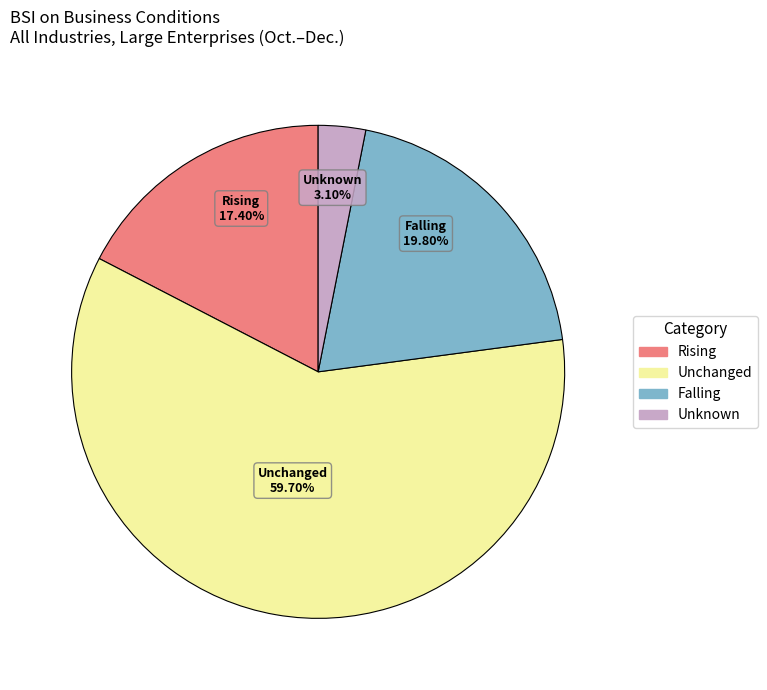

What portion of the pie excludes Rising?

82.6%